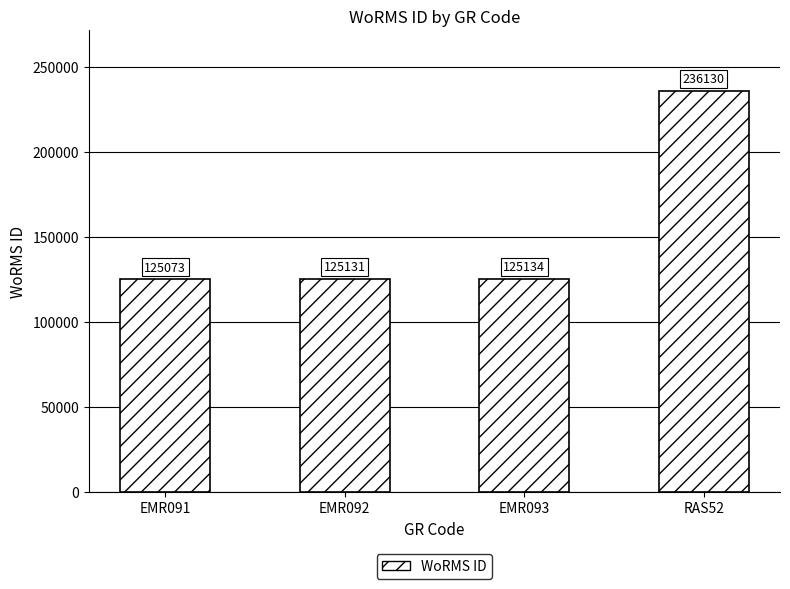

What is the label of the 4th bar from the left?

RAS52